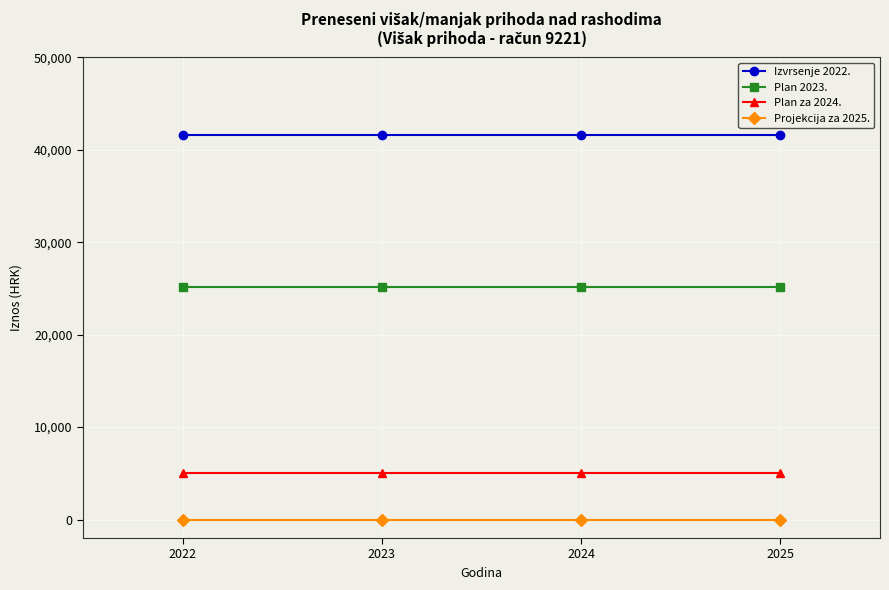

What is the maximum value shown in the chart?

41575